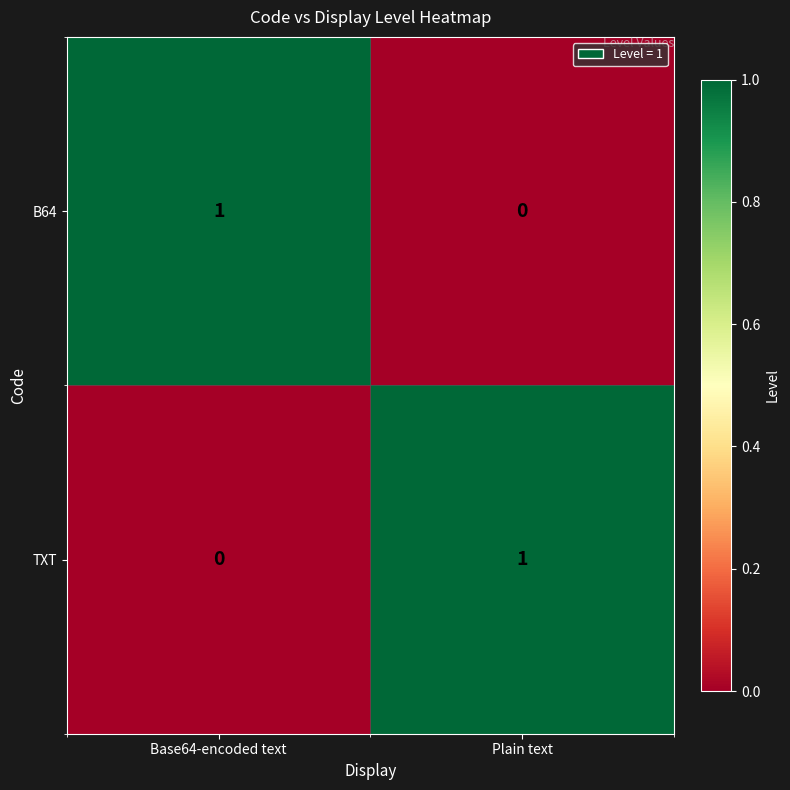

Which category has the highest value in the TXT series?

Plain text